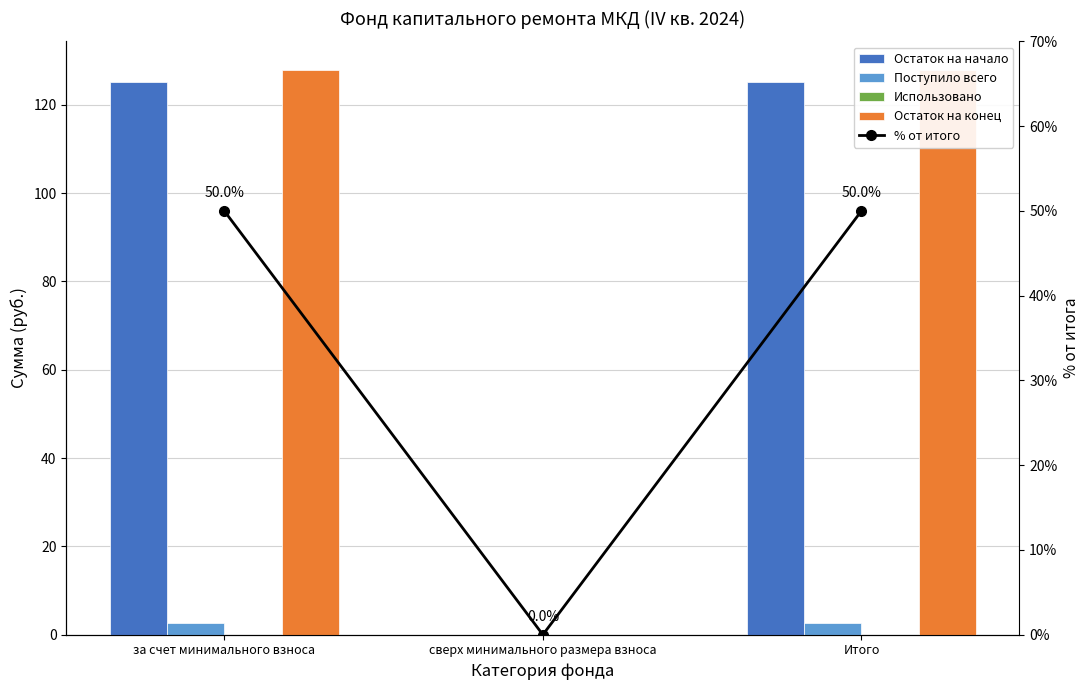

Rank the series at сверх минимального размера взноса from lowest to highest value.

Остаток на начало, Поступило всего, Использовано, Остаток на конец, % от итого